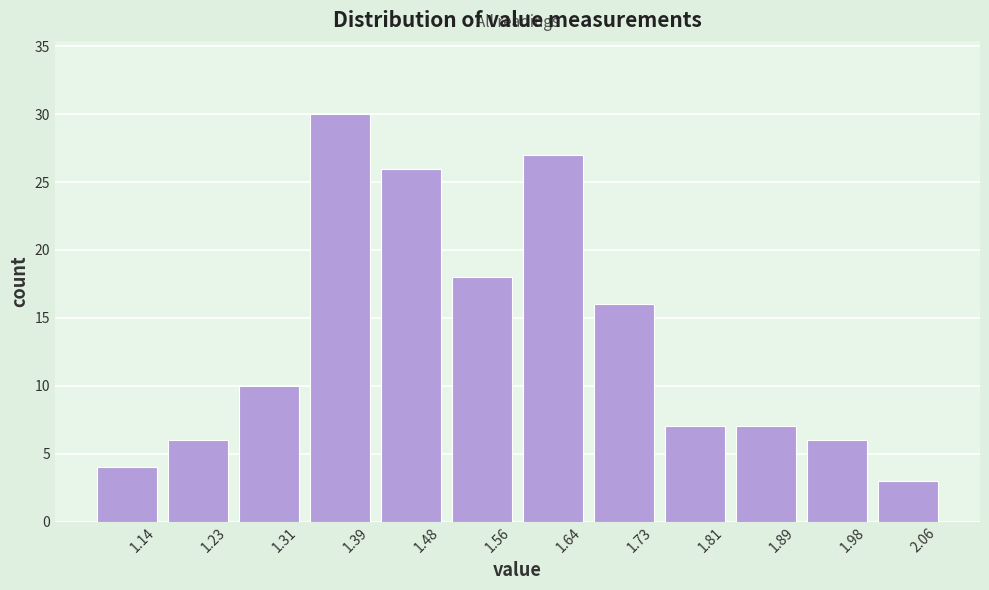

Reading left to right, extract all data points from this chart.

1.14=4	1.23=6	1.31=10	1.39=30	1.48=26	1.56=18	1.64=27	1.73=16	1.81=7	1.89=7	1.98=6	2.06=3